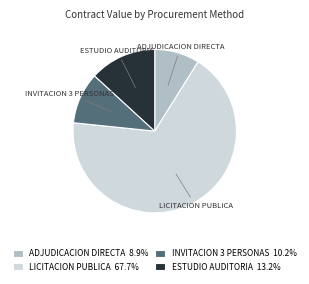

Between INVITACION 3 PERSONAS and ESTUDIO AUDITORIA, which is larger?

ESTUDIO AUDITORIA